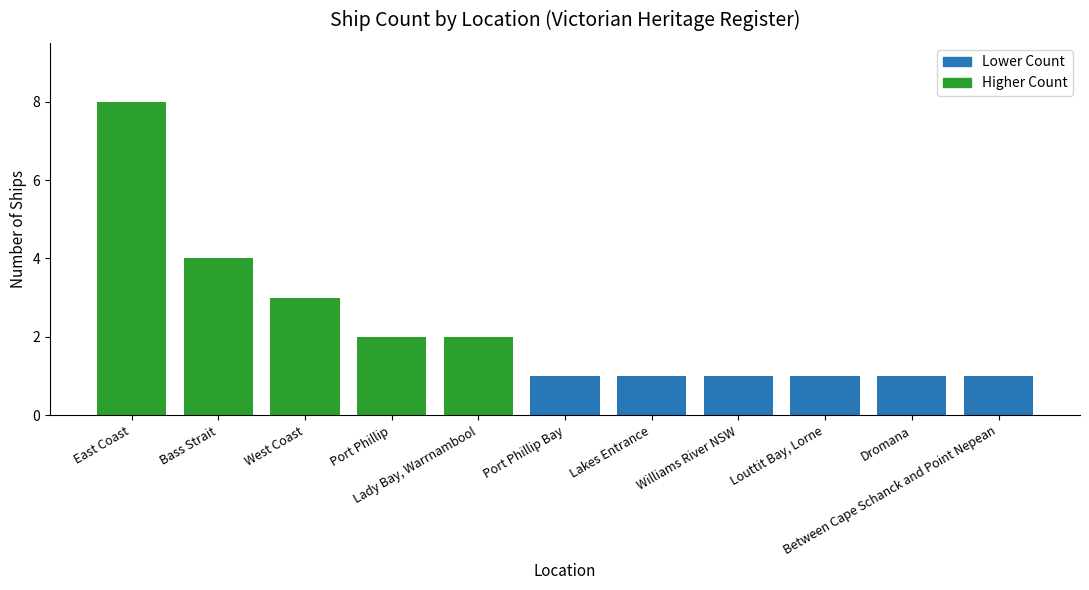

True or false: the data shows 1 at Williams River NSW.

True